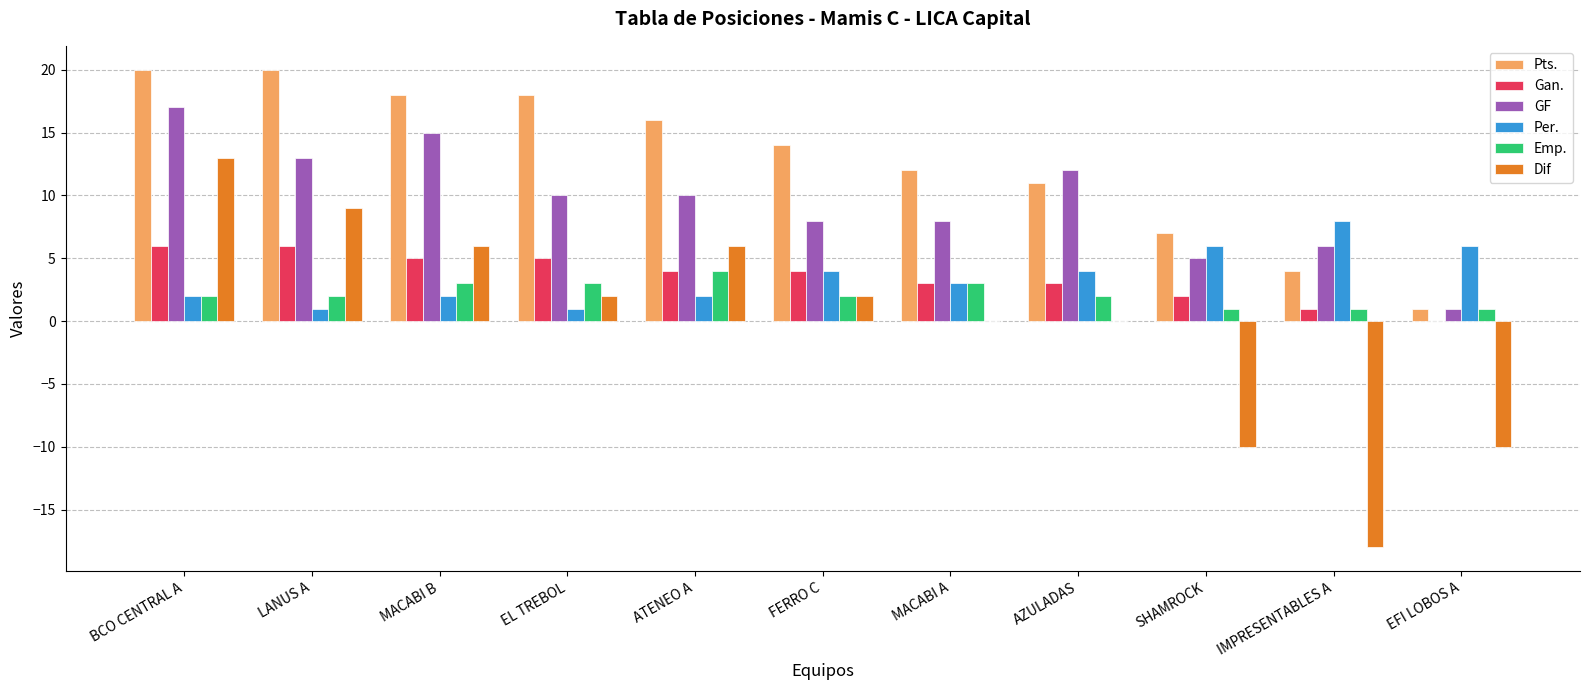

The GF series shows 8 at MACABI A. True or false?

True